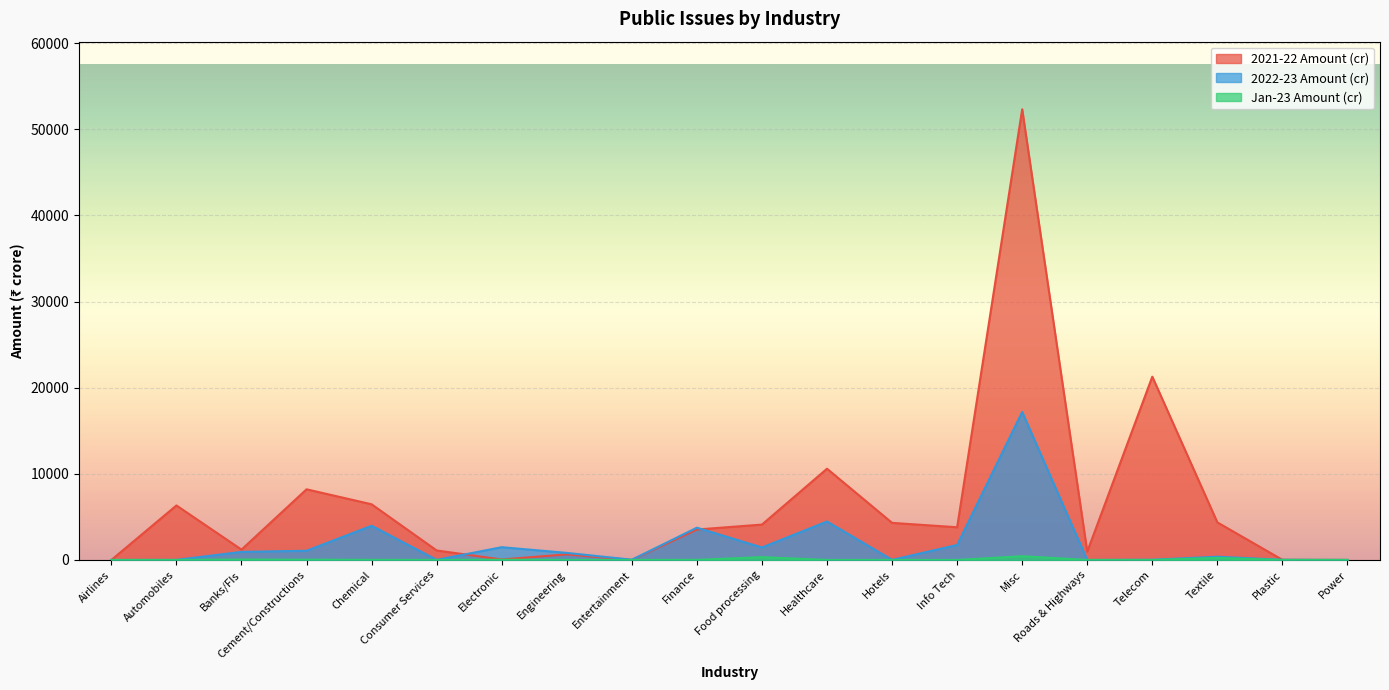

What is the spread (max minus min) of values at Engineering?

819.2